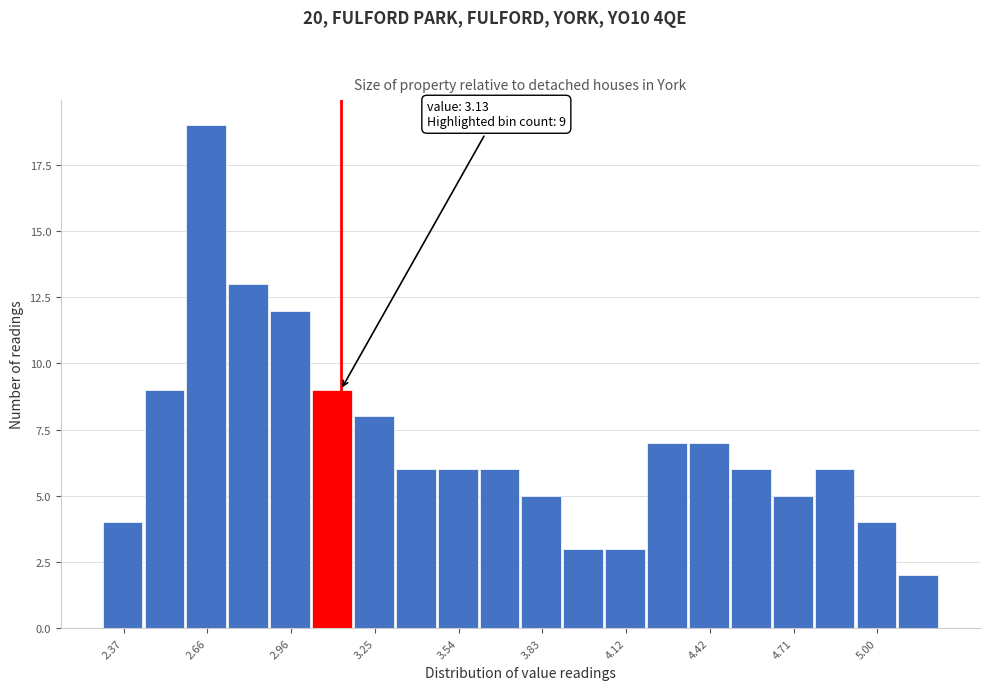

Read against the x-axis, roughly where is the centre of the tallest bar?

2.65